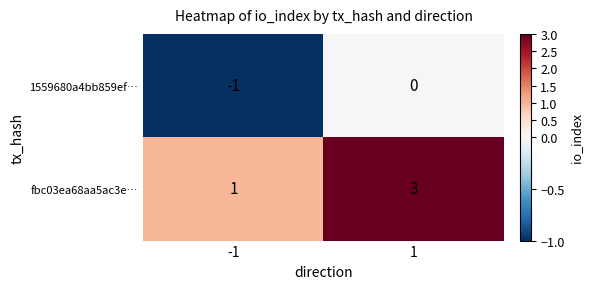

What is the maximum value shown in the chart?

3